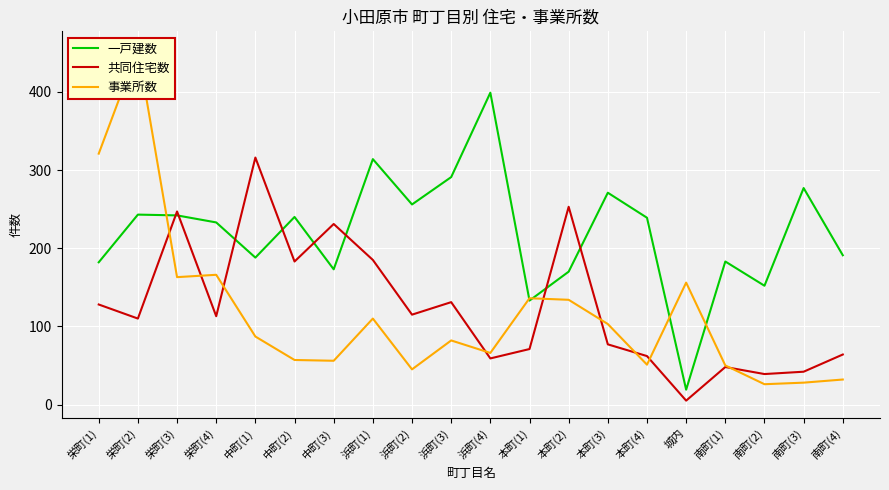

What position from the right is 南町(4)?

1